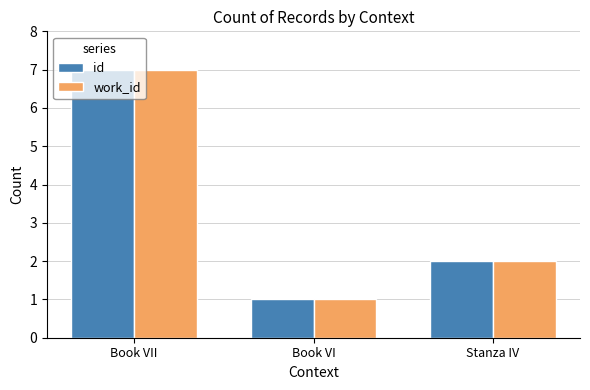

At which label does id reach its peak?

Book VII